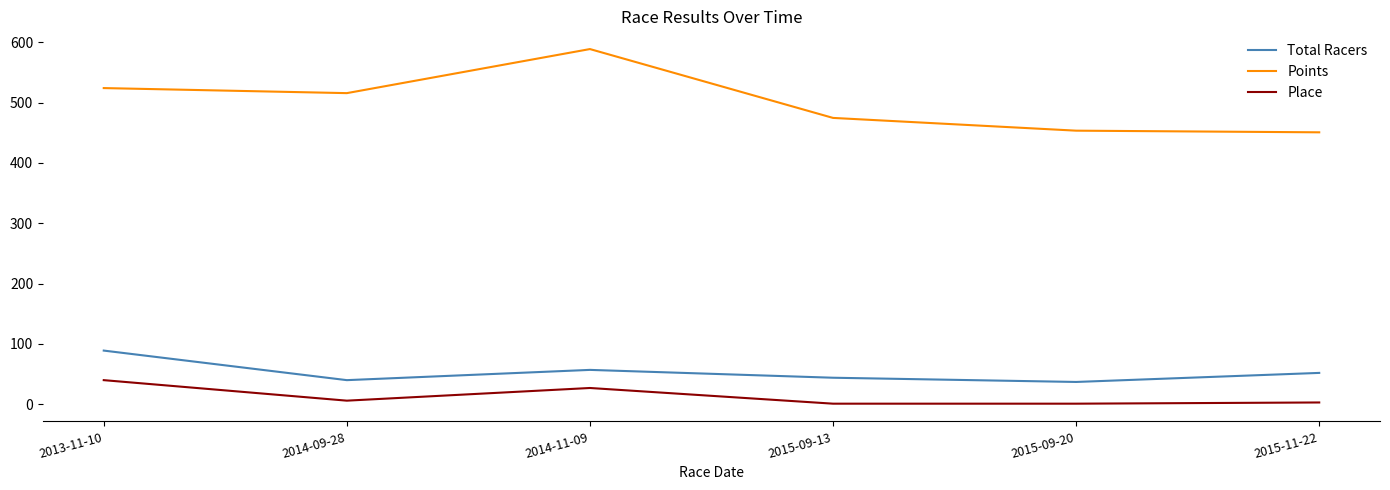

What is the difference between the second highest and minimum values in the Points series?

73.3